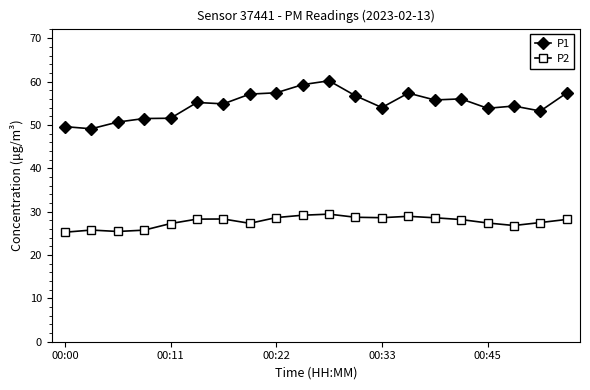

What is the highest value of the P2 series?

29.4